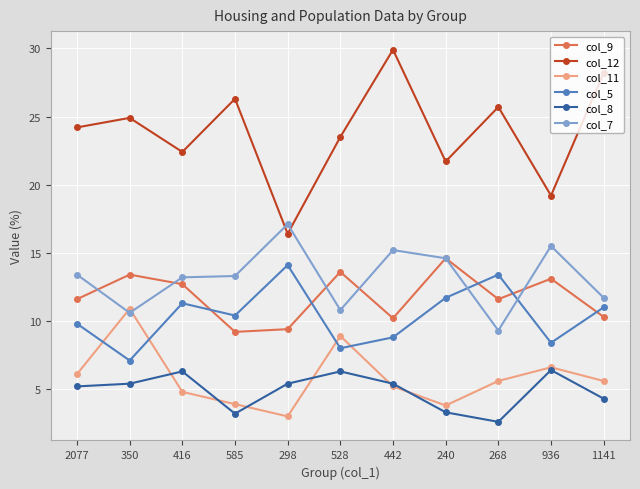

True or false: col_8 and col_12 cross at least once.

False